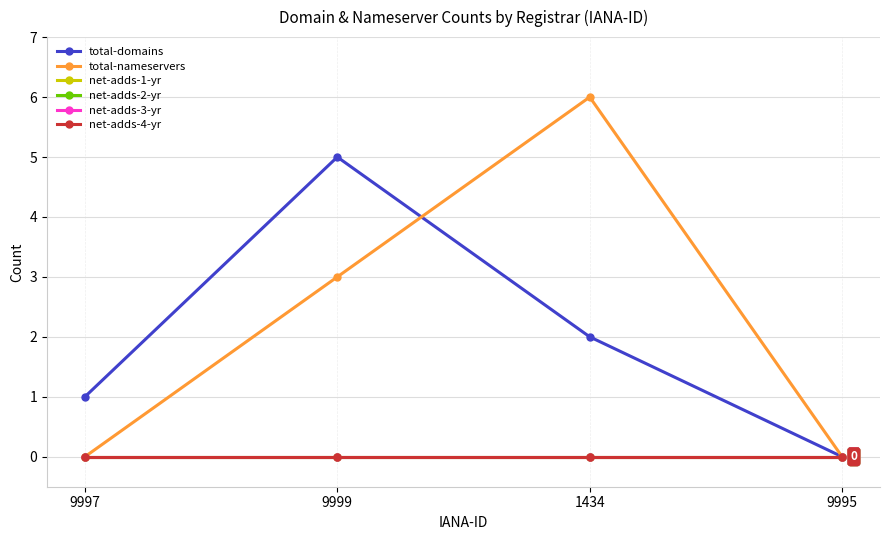

Which series changed the most between 9997 and 1434?

total-nameservers